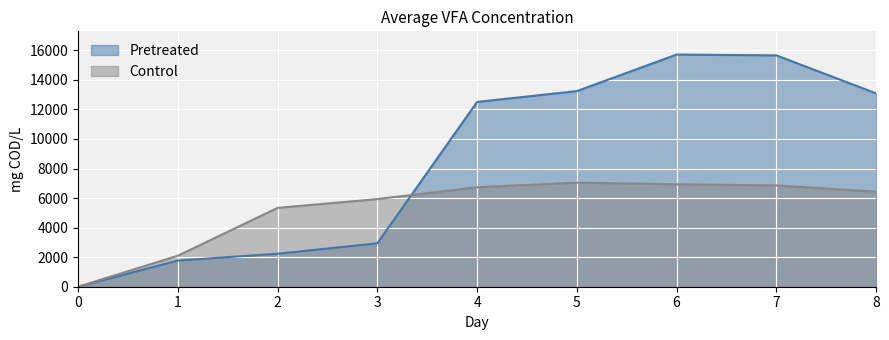

What is the value of the Pretreated point at the 7th from the left?

15711.7